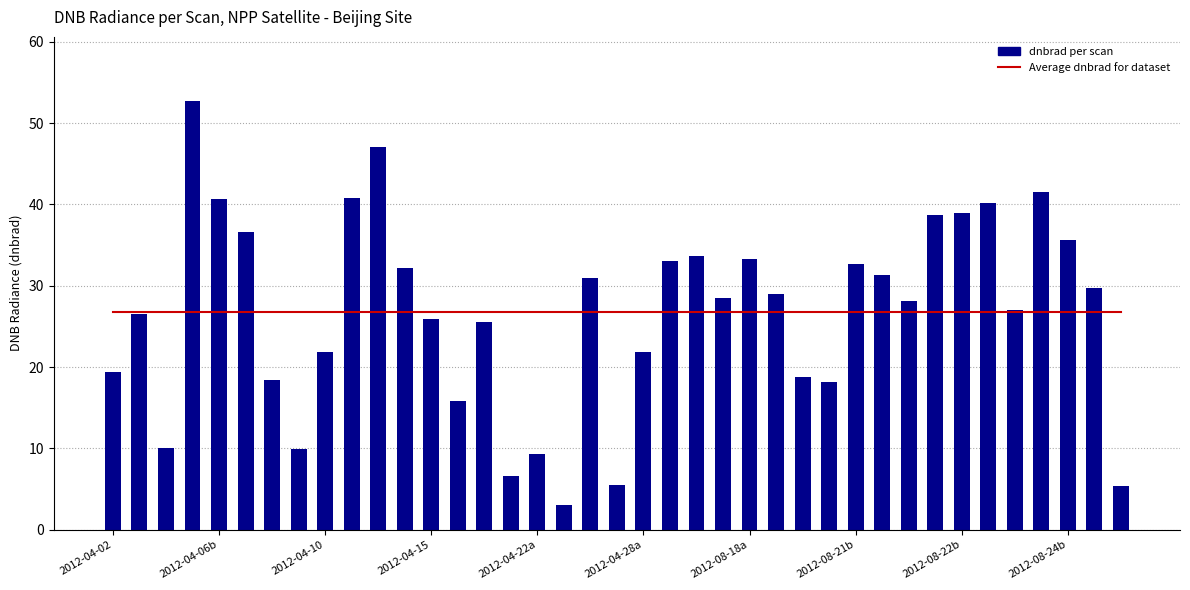

List the series in order of their peak value, highest first.

dnbrad per scan, Average dnbrad for dataset